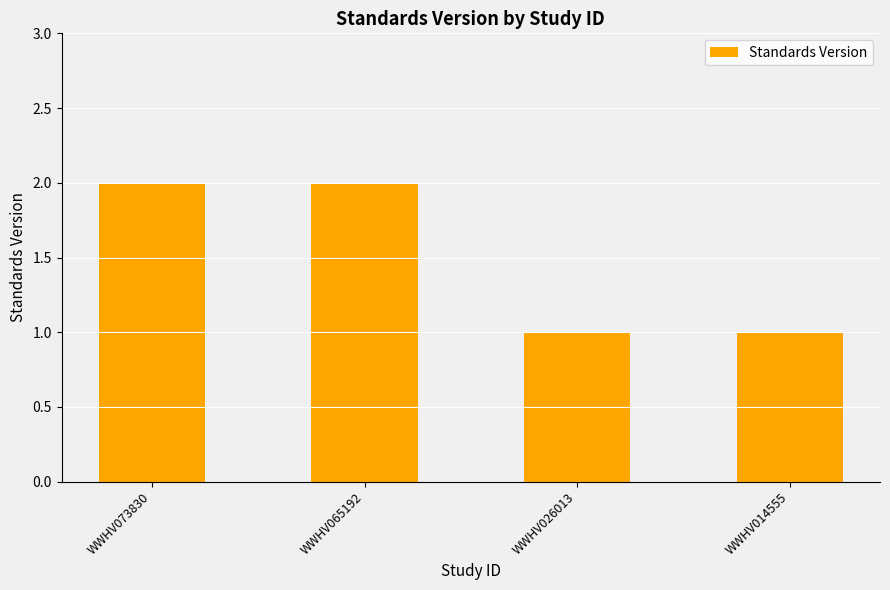

How many data points are less than 2?

2